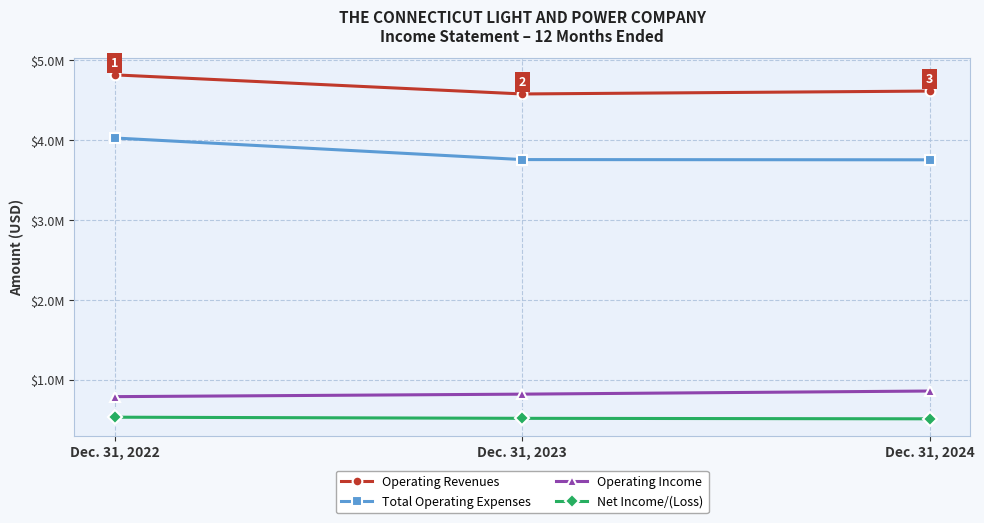

At which category does the chart reach its peak across all series?

Dec. 31, 2022